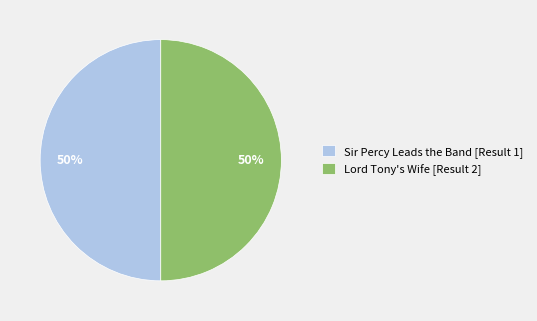

What is the ratio of the value at Sir Percy Leads the Band [Result 1] to the value at Lord Tony's Wife [Result 2]?

1.0